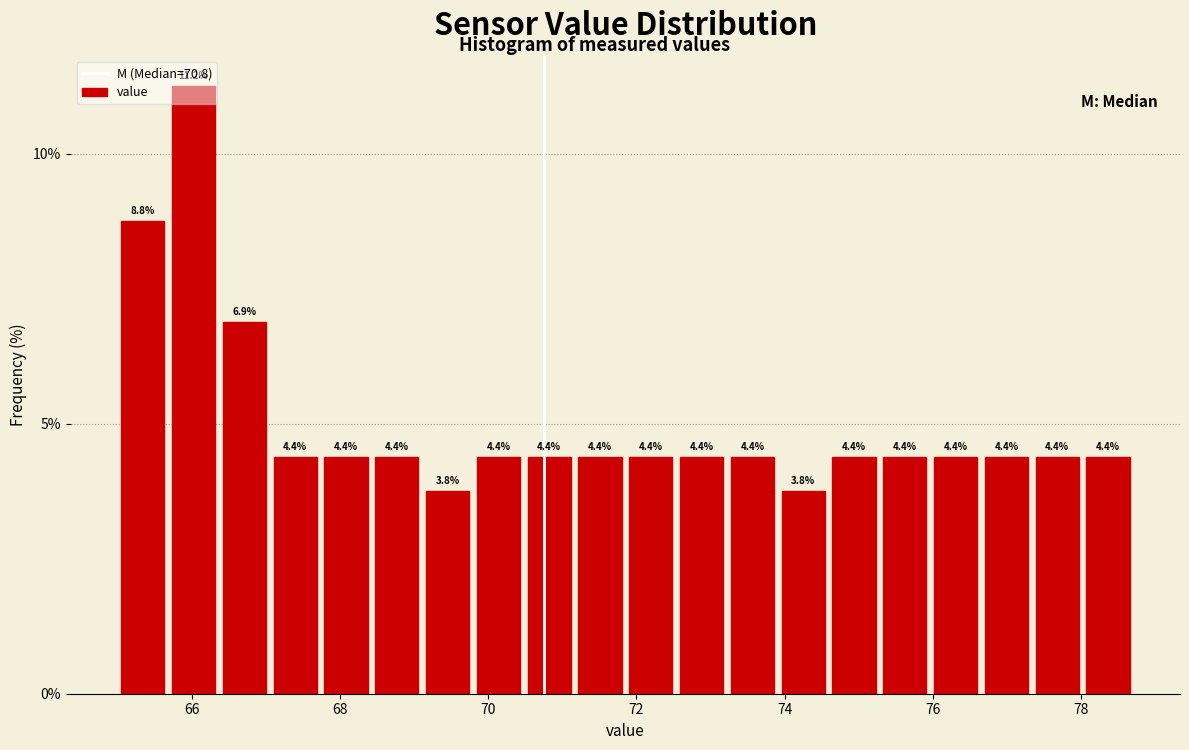

Around what value on the x-axis is the tallest bar? Give the approximate position of its centre, as read against the axis.

66.0